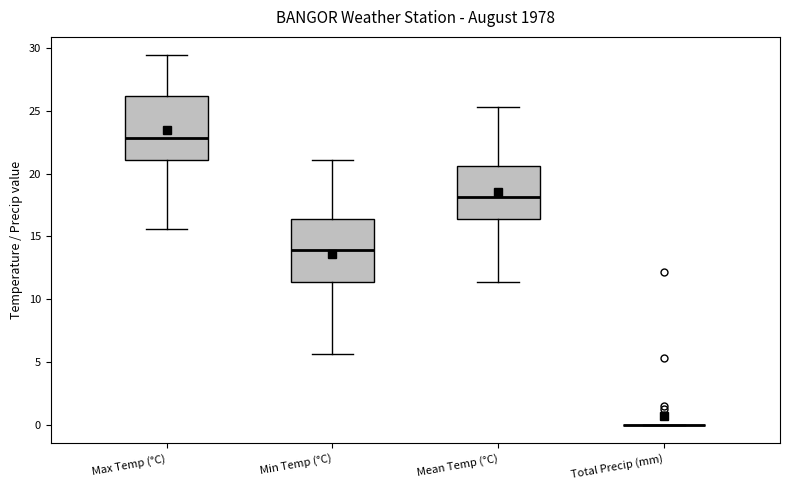

Reading left to right, transcribe this box plot: for each box, give where its median line is, the range the box spans, and where its two whiskers end, as read against the y-axis. The values are not printed on the chart, so give them approximately, as read against the axis.

Max Temp (°C): median 23.0, box 21.0 to 26.0, whiskers 15.5 to 29.5
Min Temp (°C): median 14.0, box 11.5 to 16.5, whiskers 5.5 to 21.0
Mean Temp (°C): median 18.0, box 16.5 to 20.5, whiskers 11.5 to 25.5
Total Precip (mm): box collapsed to a line at 0.0, whiskers 0.0 to 0.0